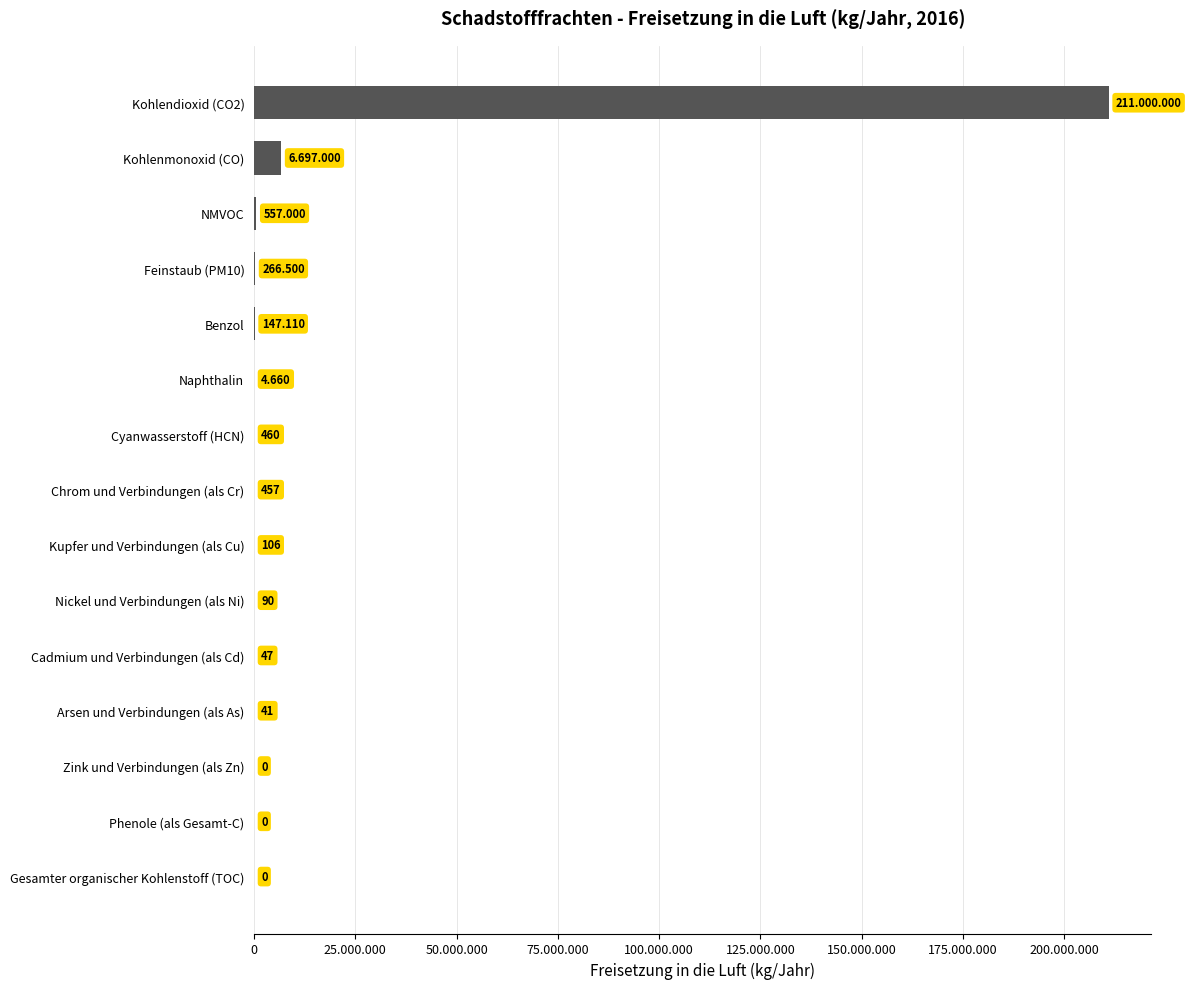

How many bars are there in total?

15